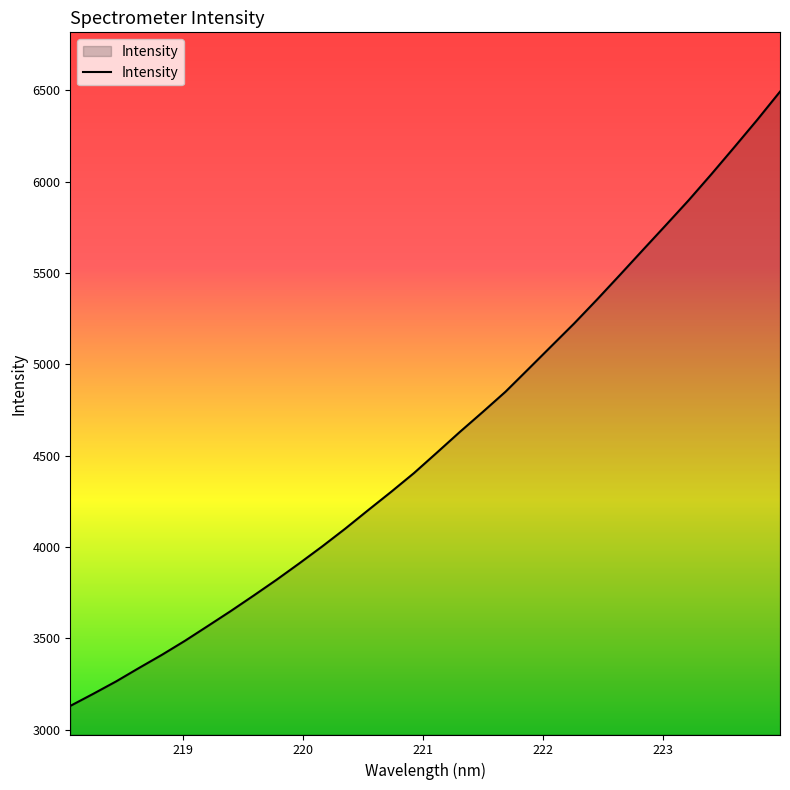

What is the maximum value shown in the chart?

6492.2